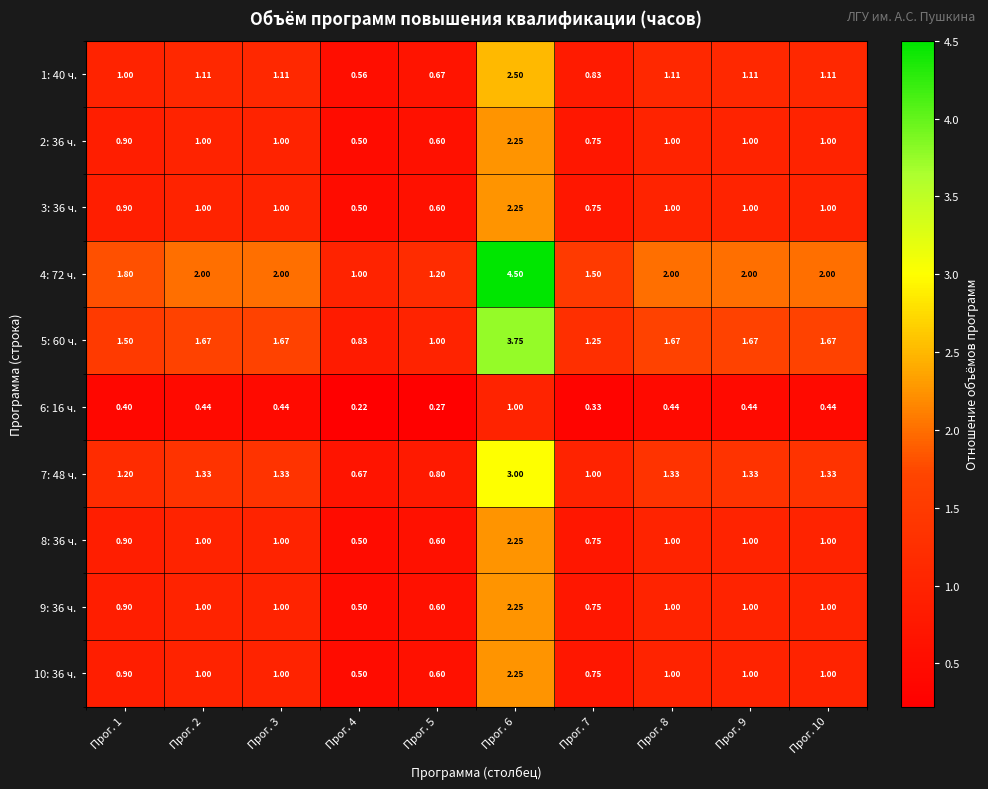

Is the value of 9: 36 ч. at Прог. 5 greater than the value of 1: 40 ч. at Прог. 5?

No